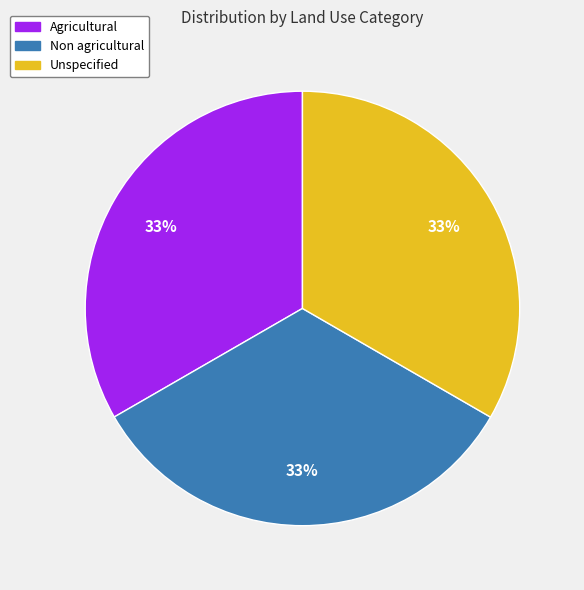

Does any single category account for the majority?

No